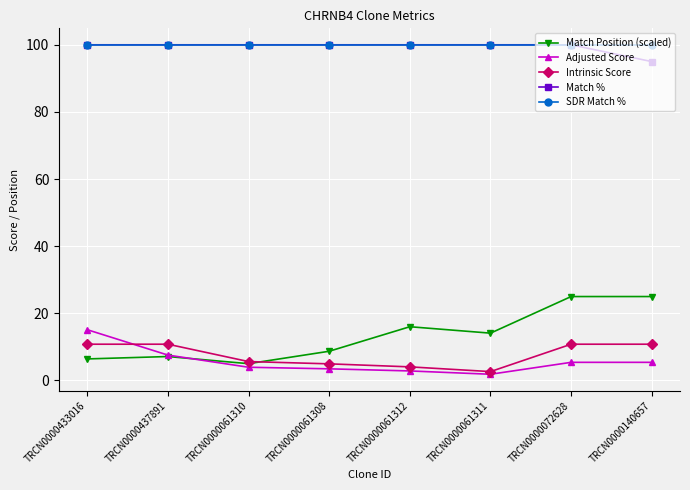

True or false: SDR Match % and Adjusted Score cross at least once.

False